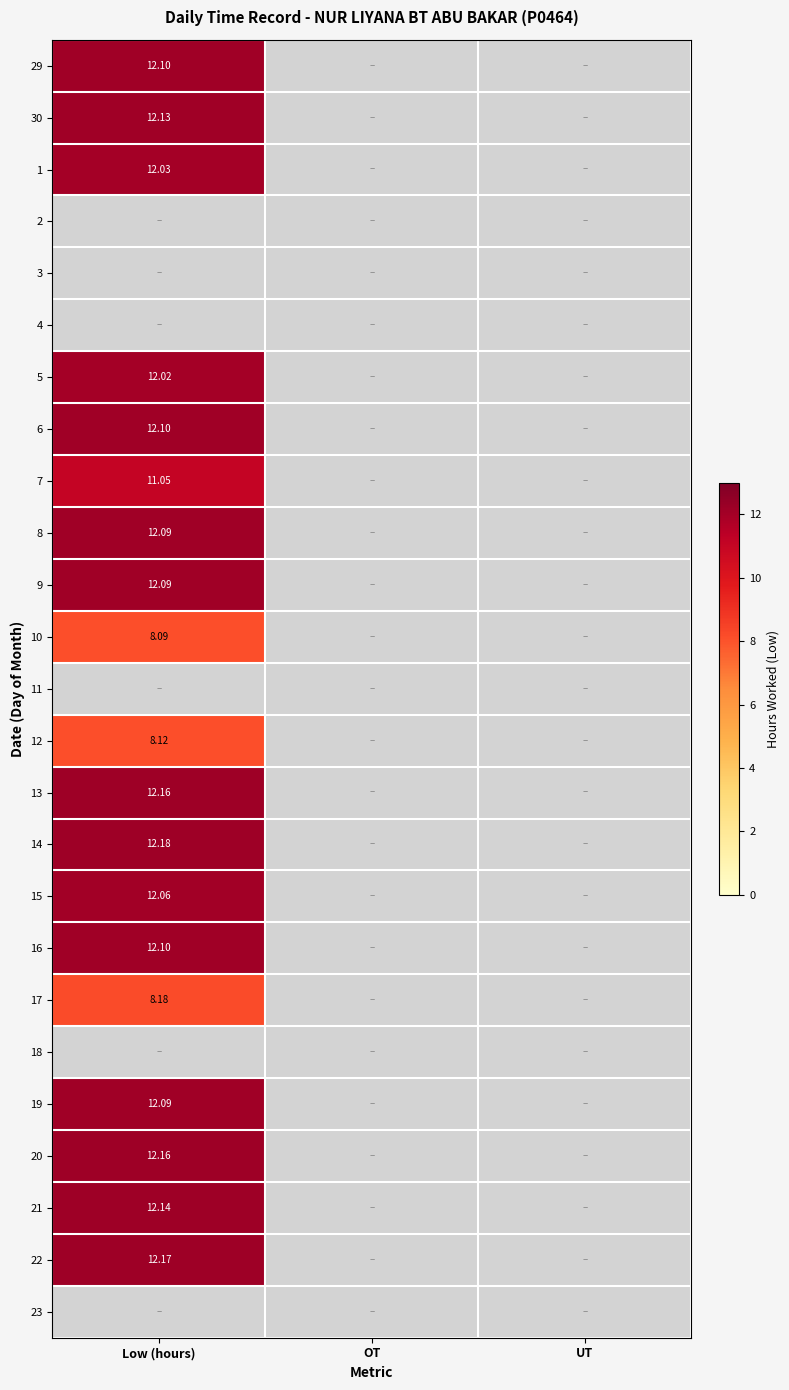

Rank the series by their maximum value, from lowest to highest.

1, 29, 30, 2, 3, 4, 10, 12, 17, 7, 5, 15, 8, 9, 6, 11, 19, 16, 21, 13, 20, 14, 18, 22, 23